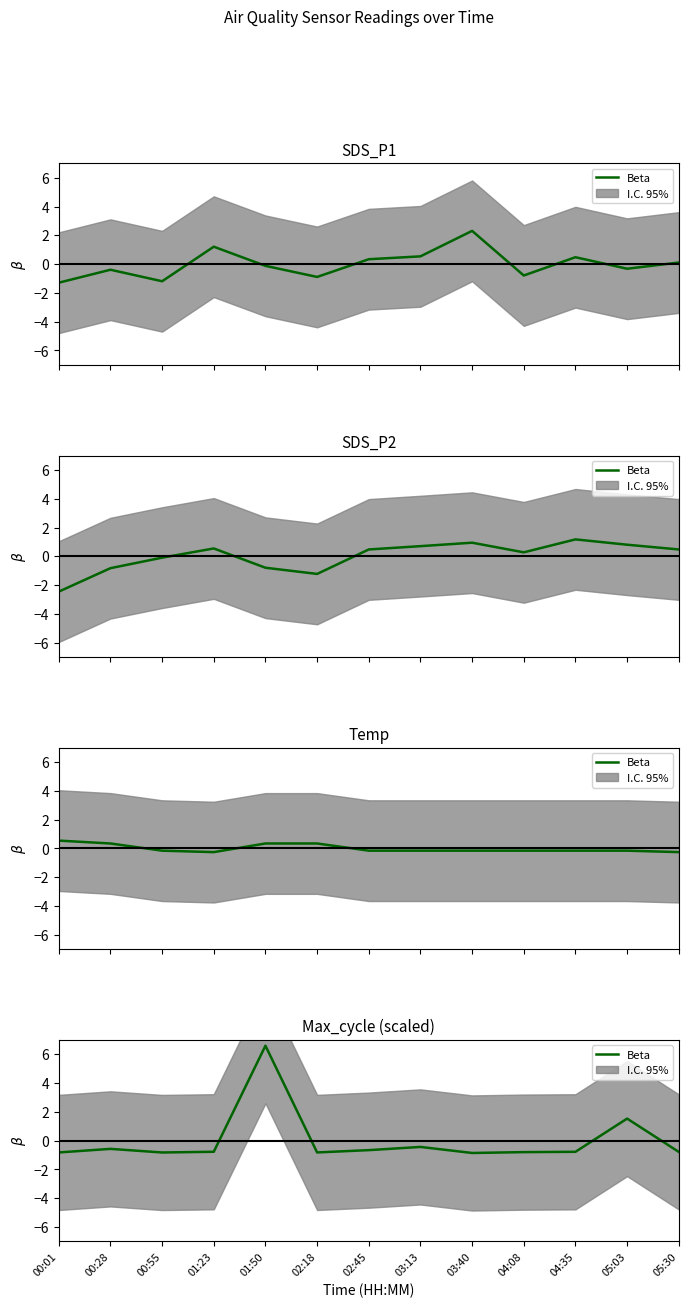

Count the number of values greater than 0.

2